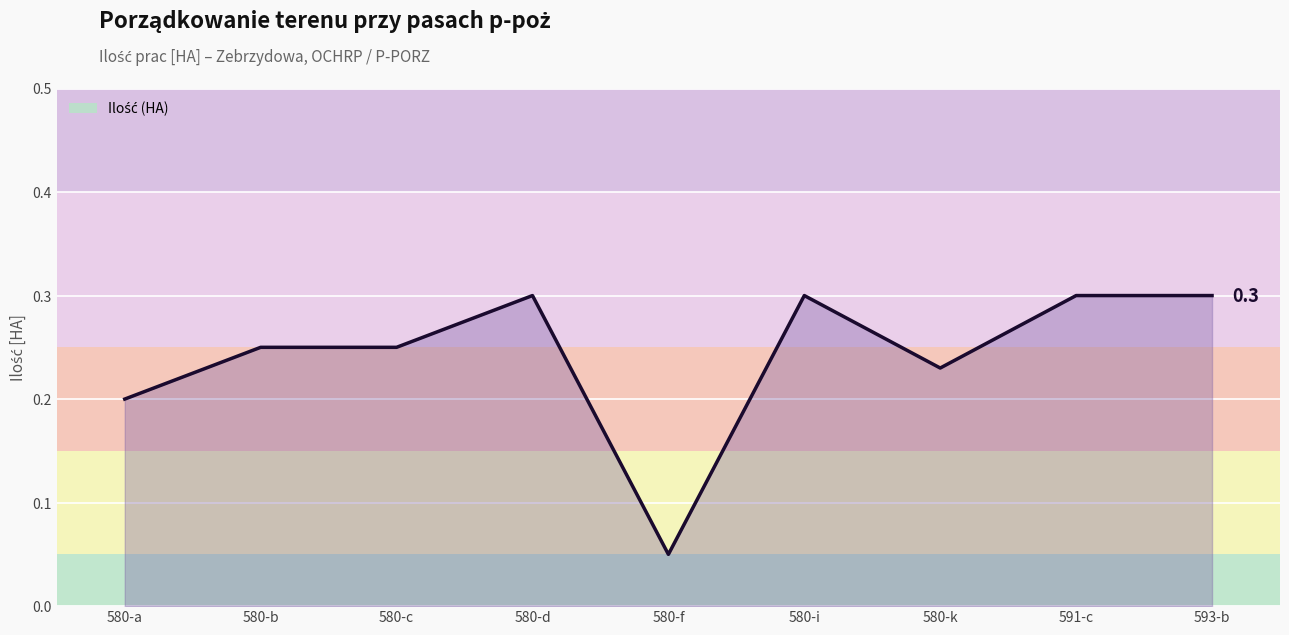

Count the values in the range 0 to 1.

9